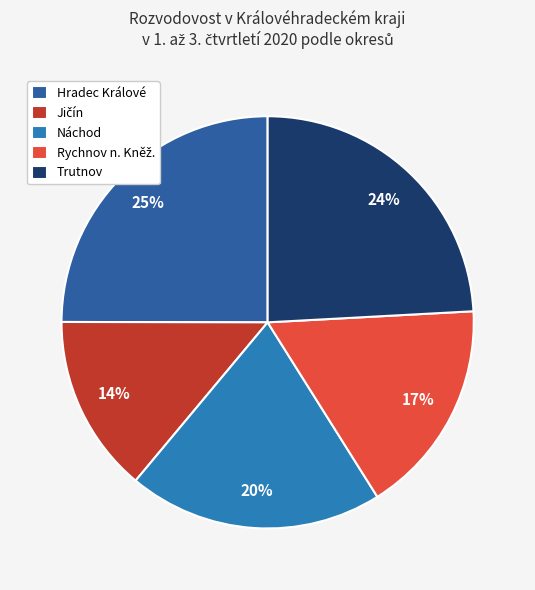

What is the smallest slice in the pie chart?

Jičín